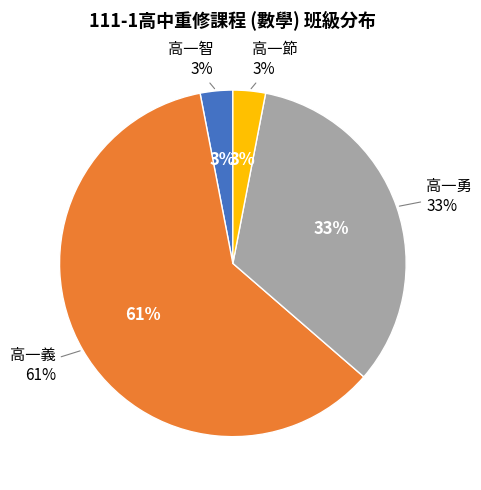

What is the largest slice in the pie chart?

高一義